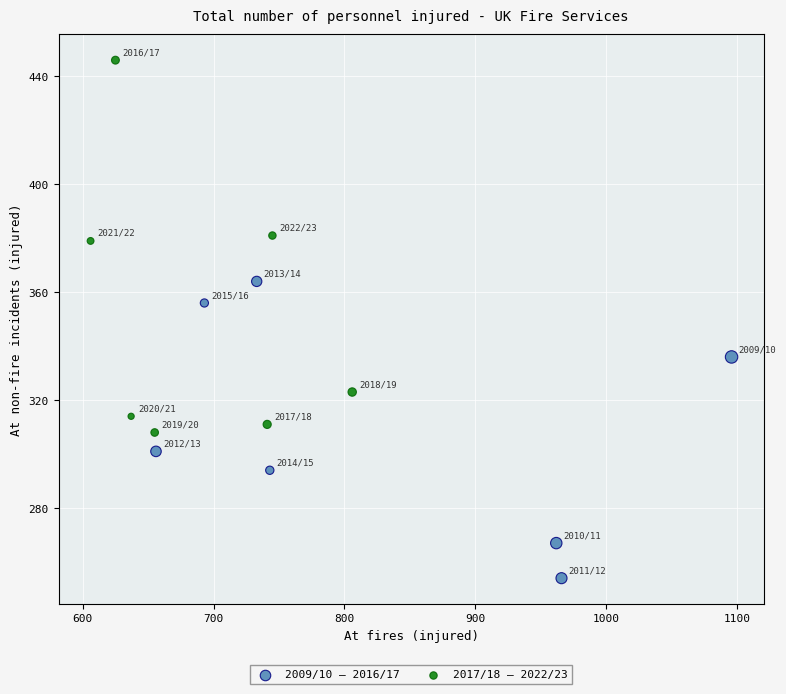

Which series reaches the minimum Y coordinate?

2009/10 – 2016/17